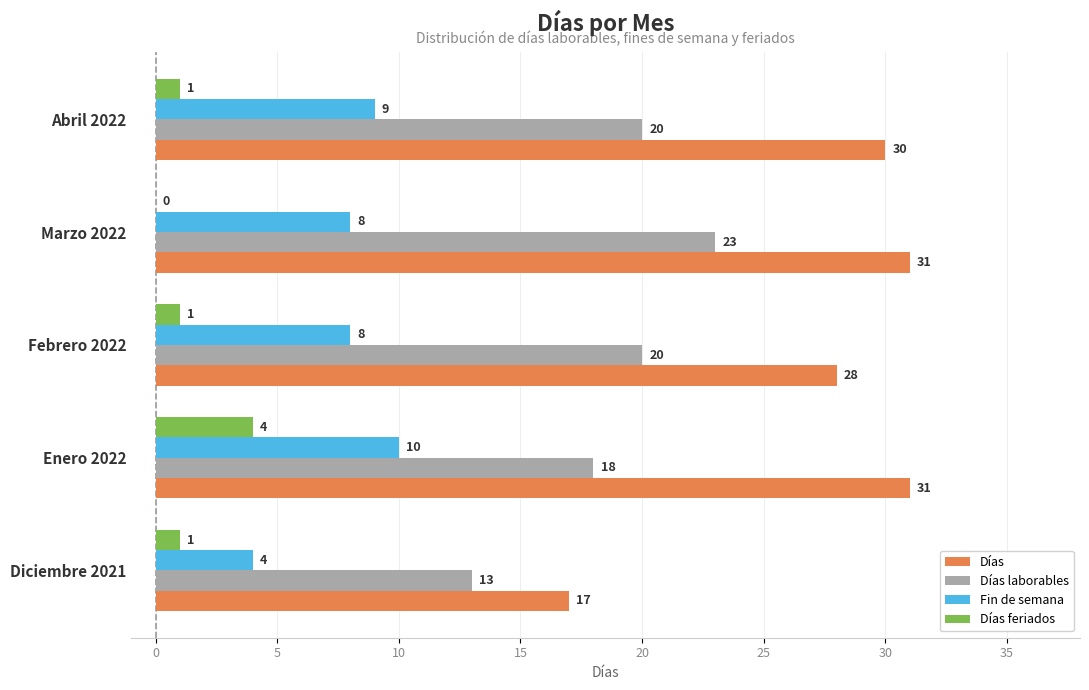

Which series changed the most between Diciembre 2021 and Abril 2022?

Días